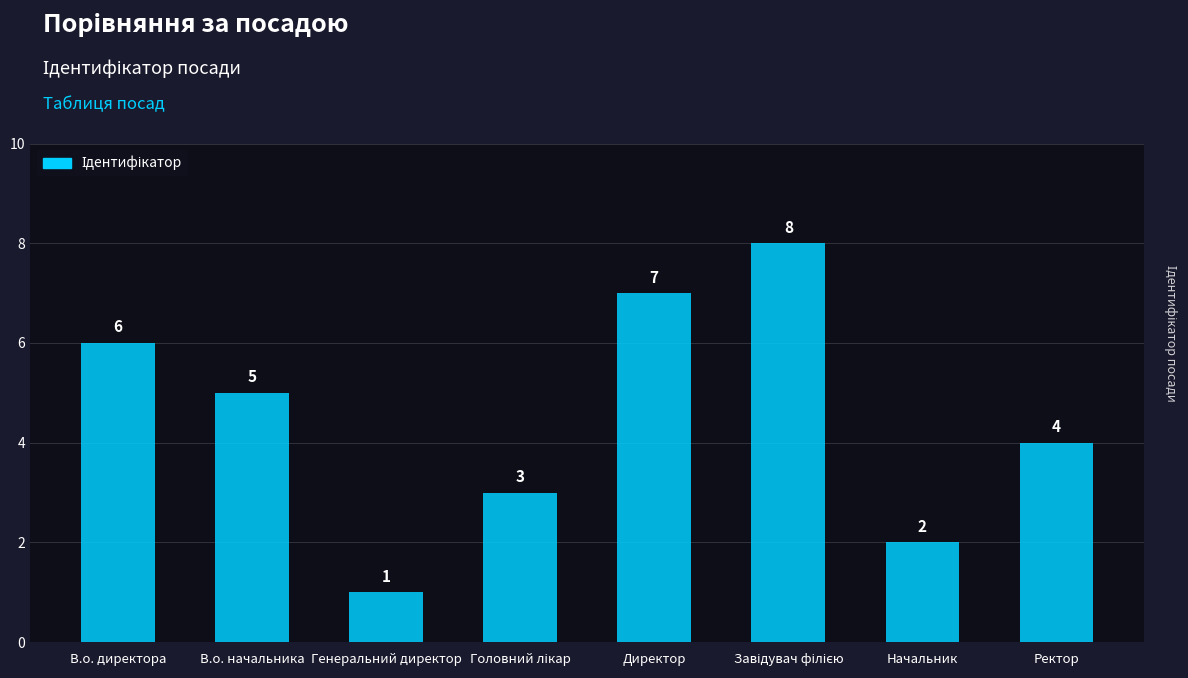

What is the difference between the maximum and minimum values?

7